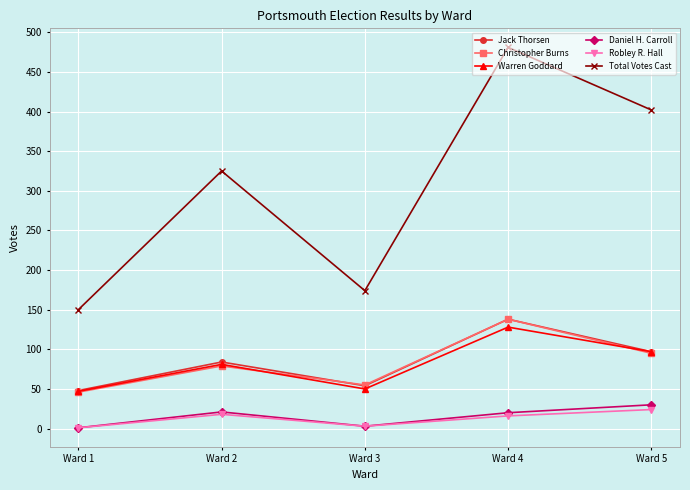

Does the chart display data point markers on the line(s)?

Yes